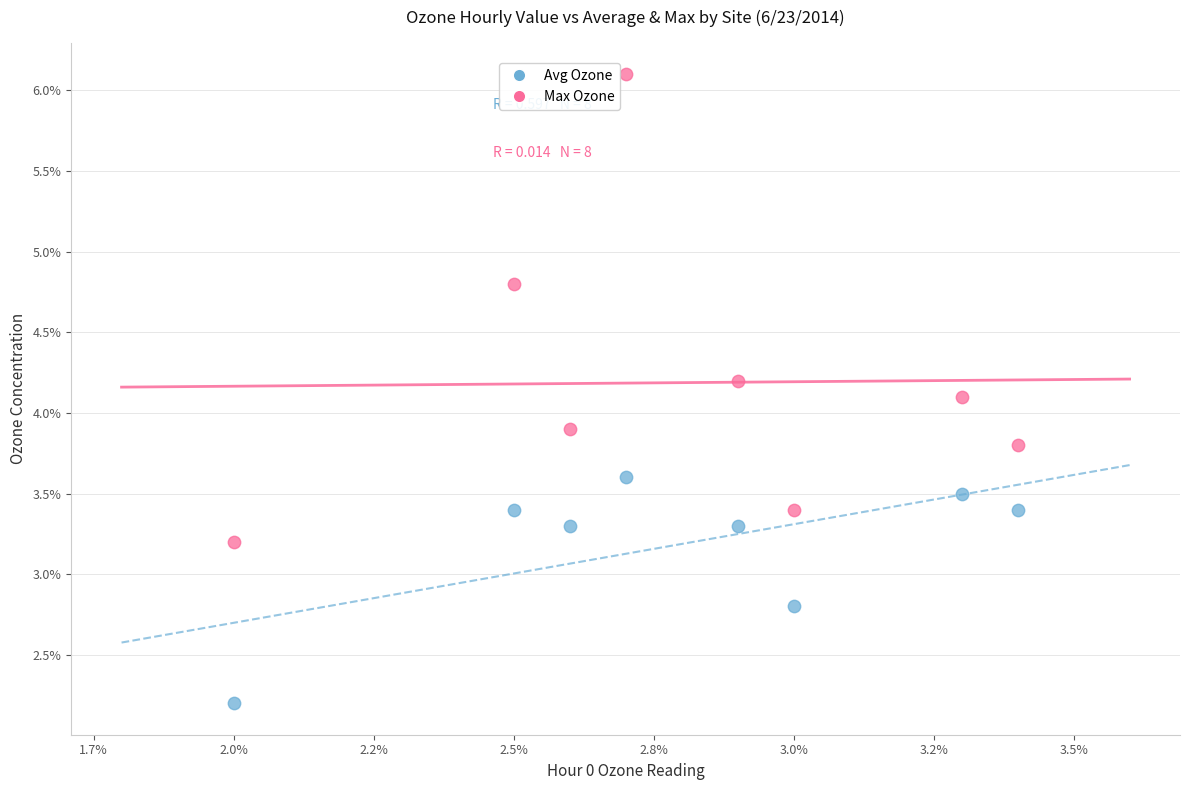

What are all the series names shown in the legend?

Avg Ozone, Max Ozone